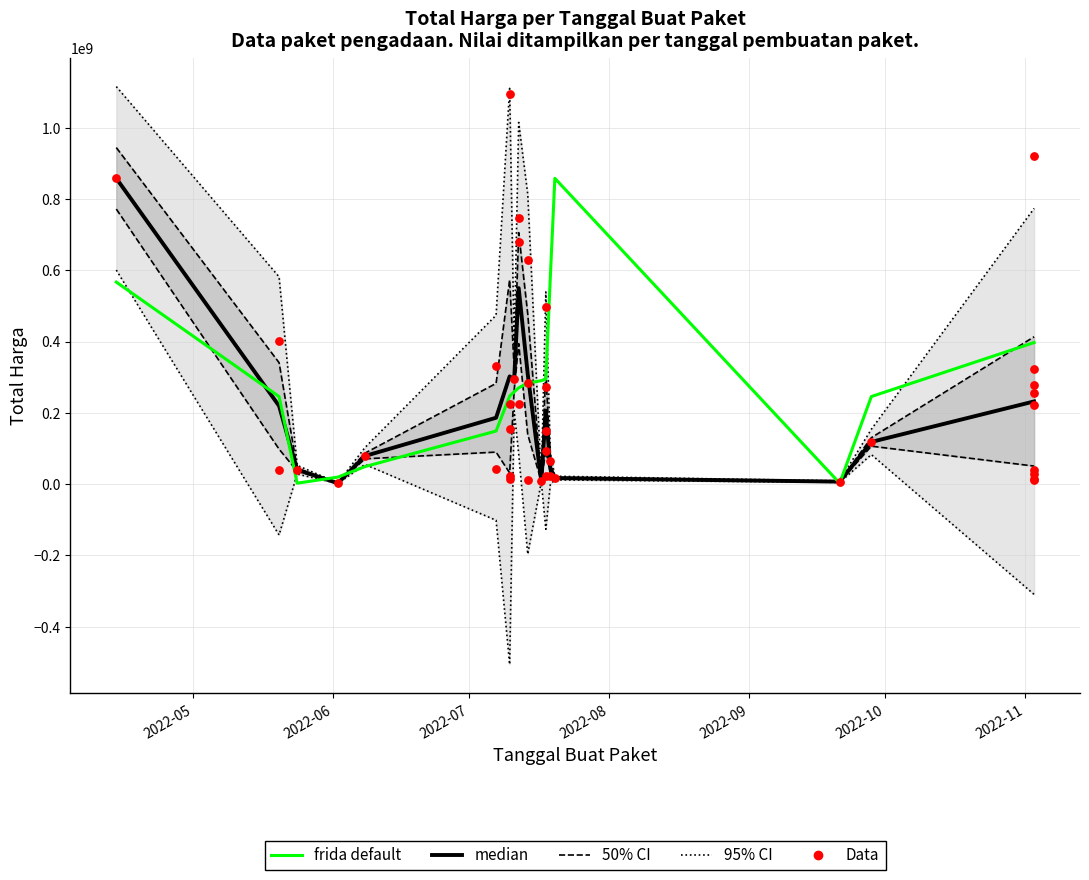

Approximately how many times larger is the value at 2022-06-02 compared to 2022-07-20?

0.2